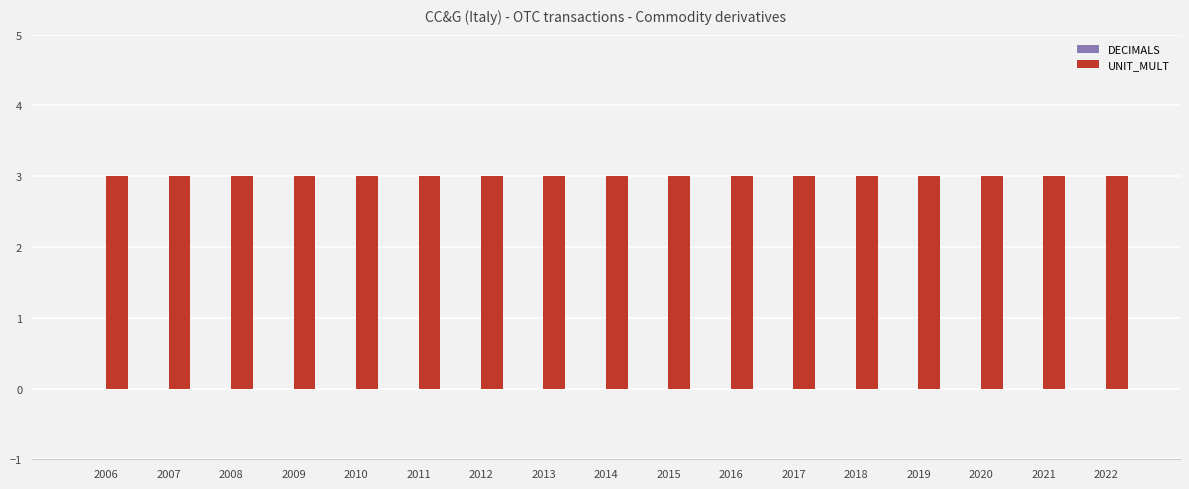

List the series in order of their overall mean, highest first.

UNIT_MULT, DECIMALS